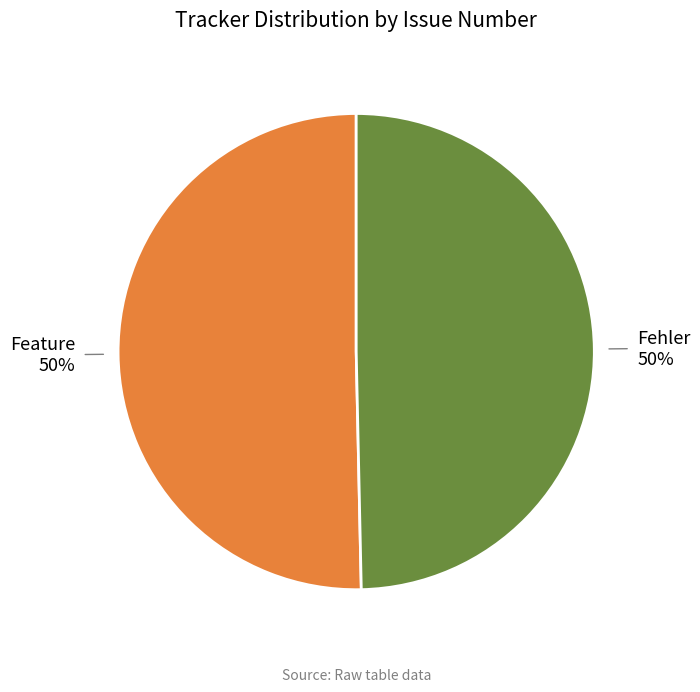

Is it true that Fehler is 50% of the pie?

True